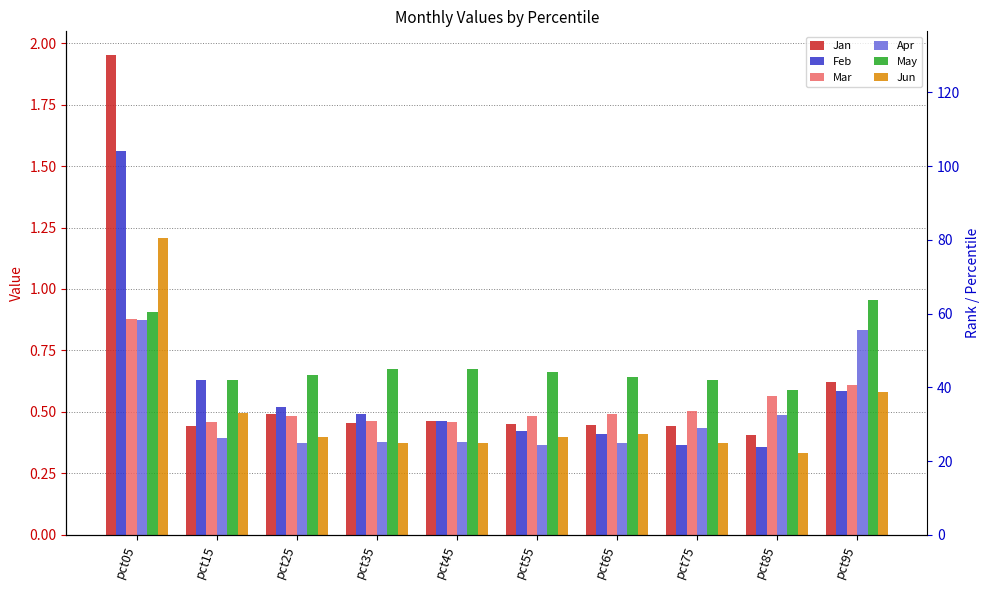

What are all the series names shown in the legend?

Jan, Feb, Mar, Apr, May, Jun